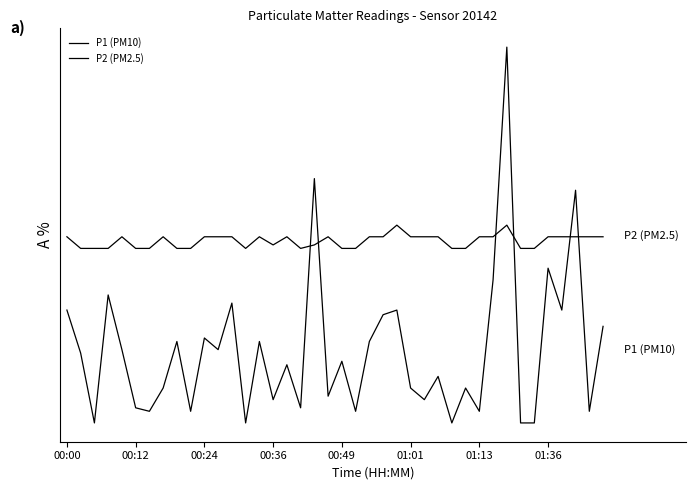

Does the chart display data point markers on the line(s)?

No